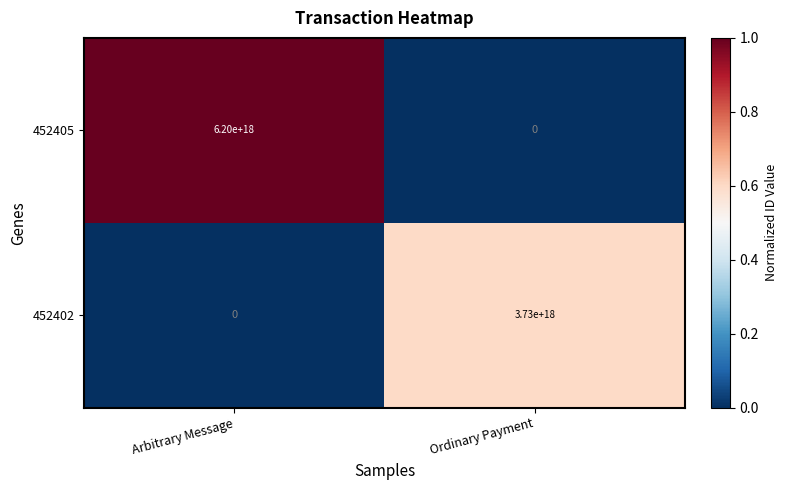

Rank the series at Arbitrary Message from highest to lowest value.

452405, 452402